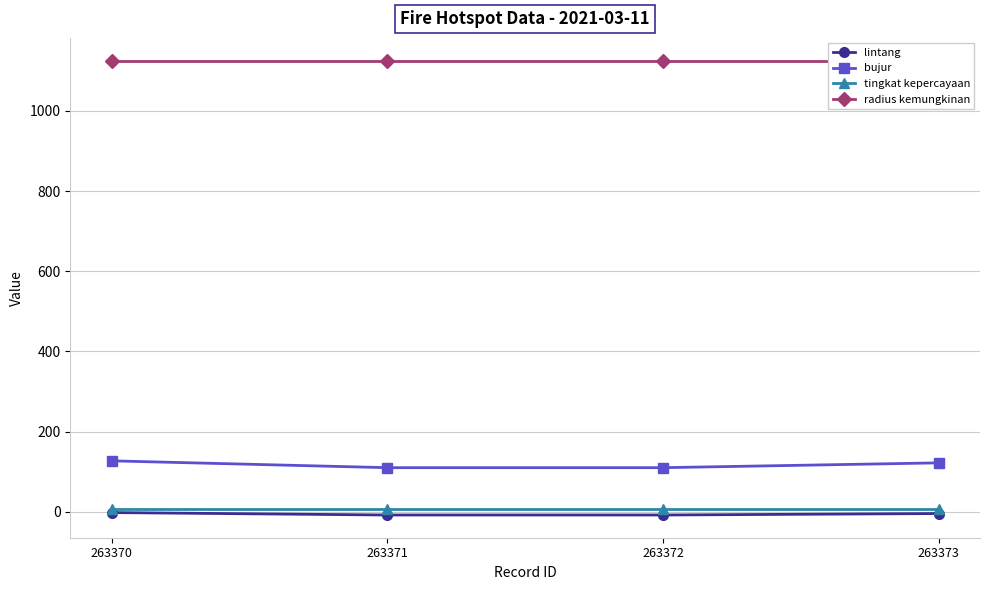

What is the average value of the tingkat kepercayaan series?

8.0